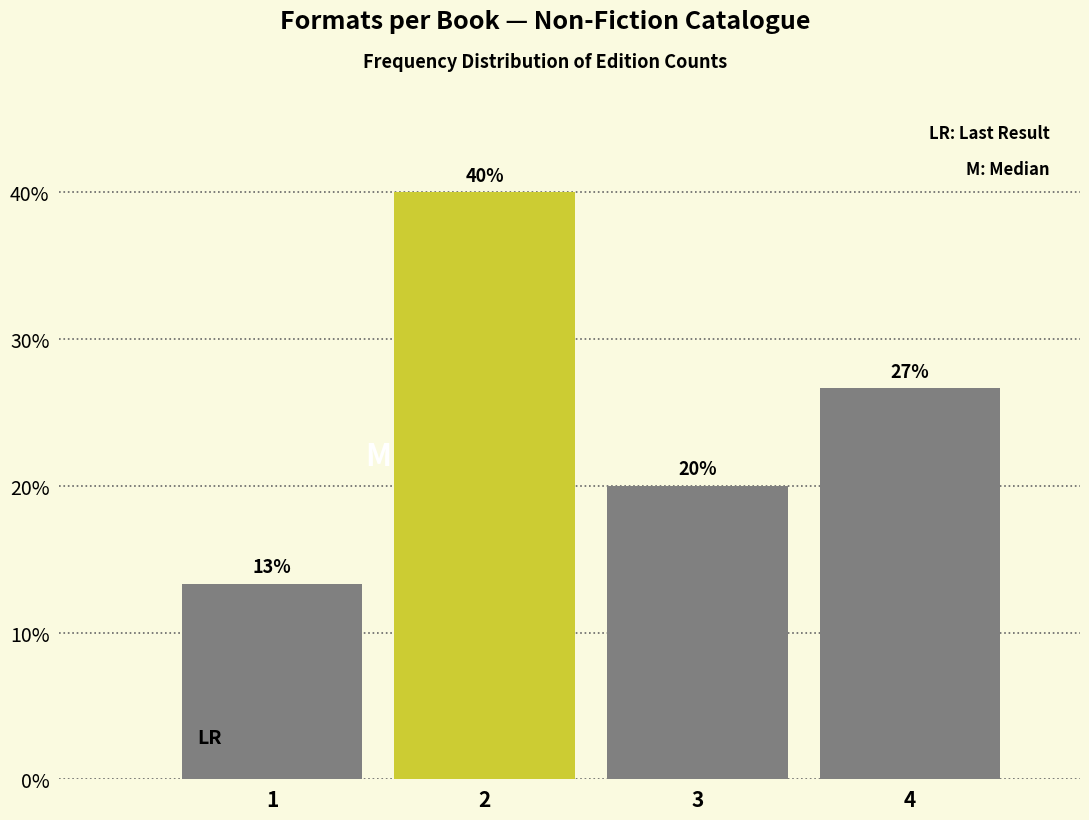

List the labels in order of value, largest first.

2, 4, 3, 1